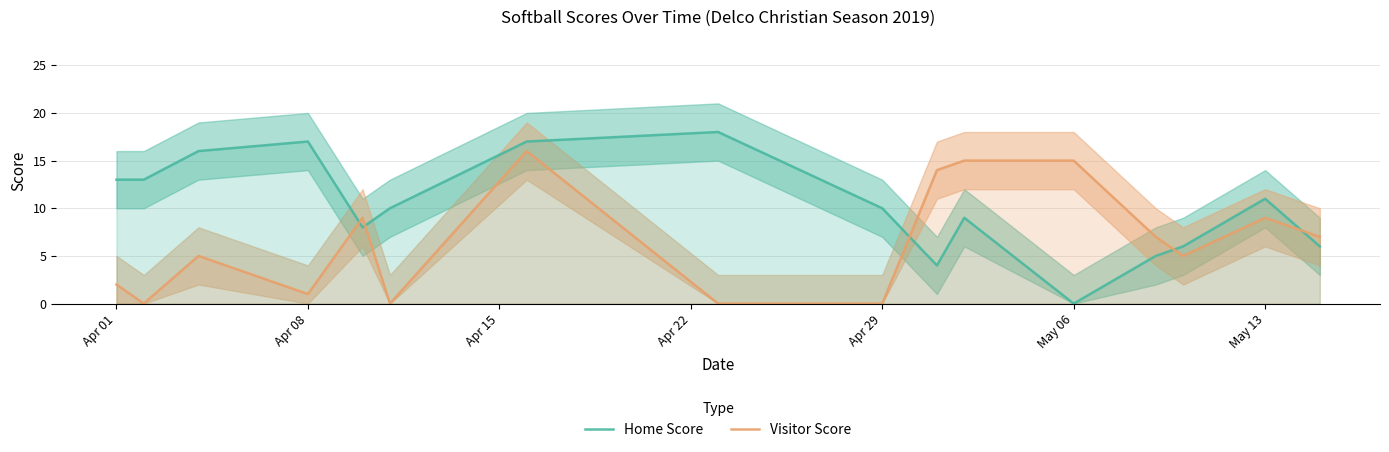

What is the highest value of the Visitor Score series?

16